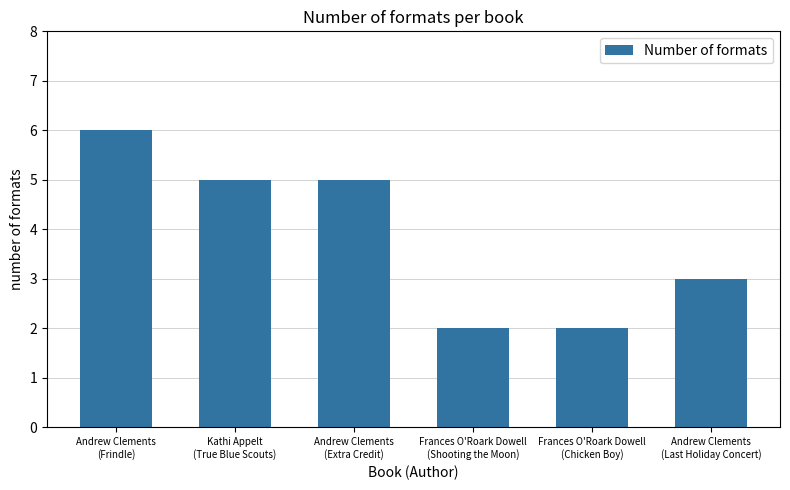

Where does the data first go above 5?

Andrew Clements
(Frindle)